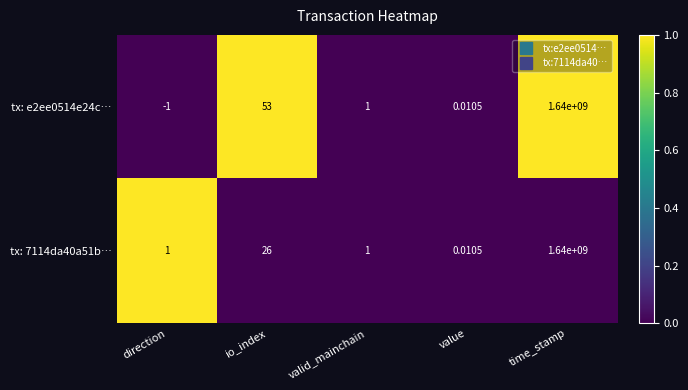

Is the value of tx: 7114da40a51b… at valid_mainchain greater than the value of tx: e2ee0514e24c… at io_index?

No